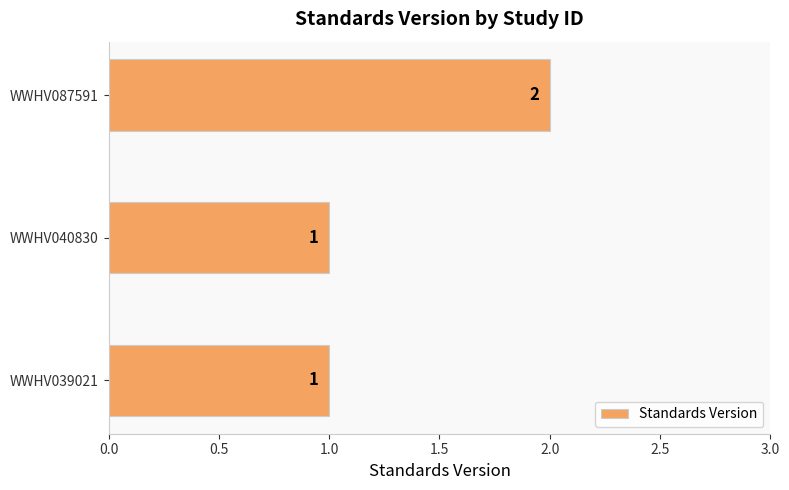

Reading top to bottom, extract all data points from this chart.

2	1	1